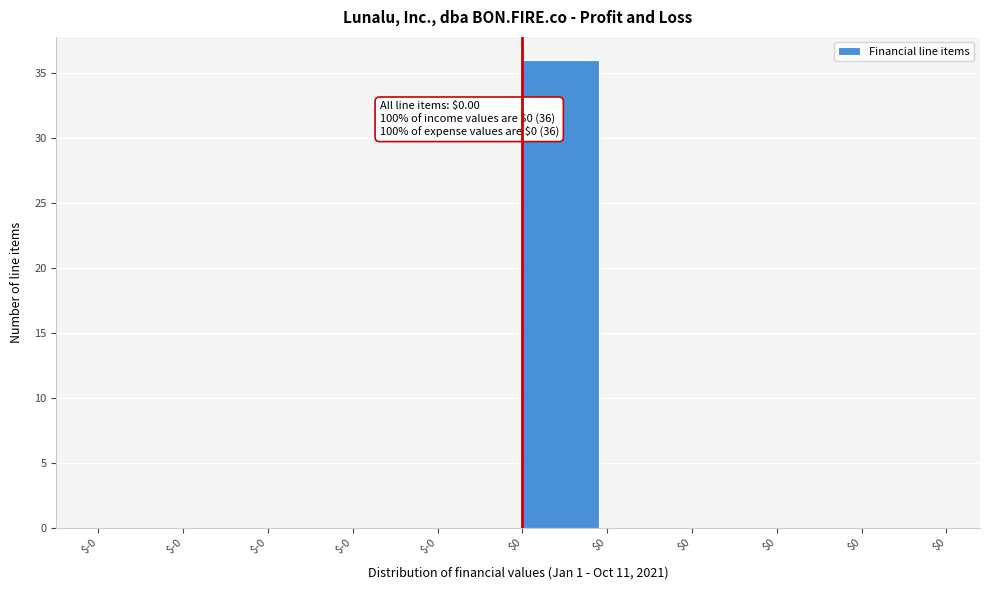

How many data points does each series have?

10